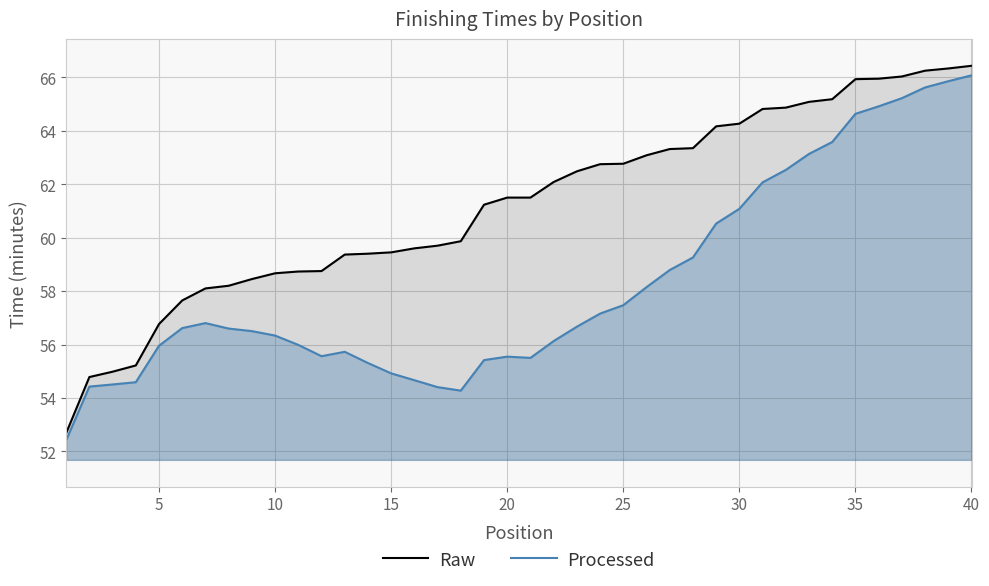

Rank the series at 33 from highest to lowest value.

Raw, Processed